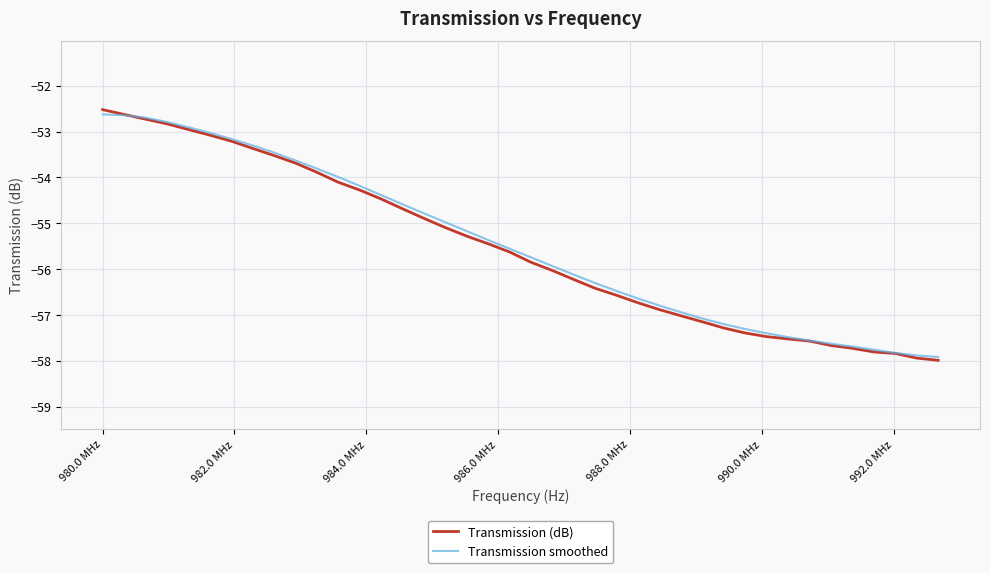

What is the smallest value displayed?

-58.0